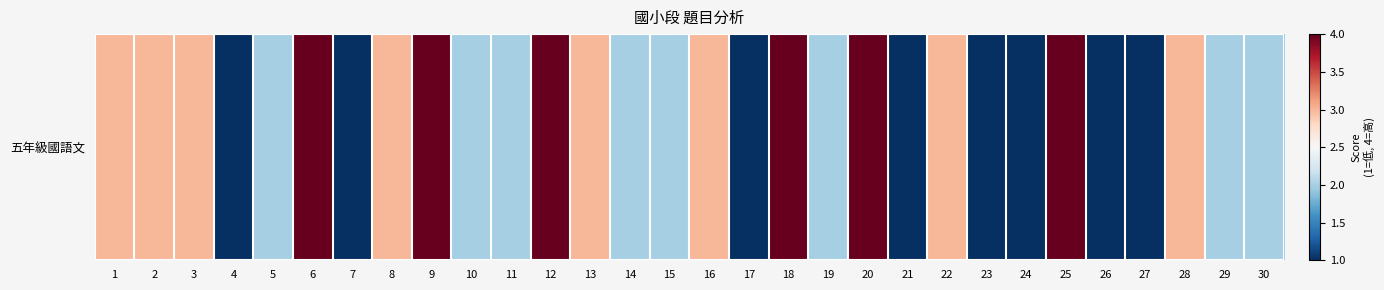

What is the approximate value at 18?

4